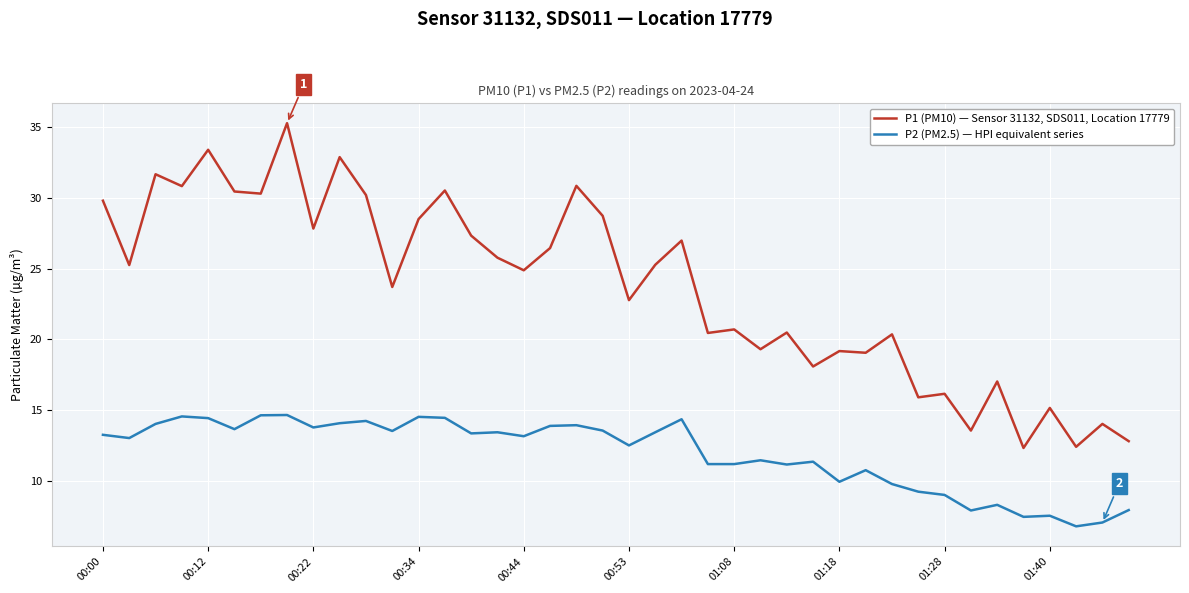

What is the difference between the maximum and minimum values in the P2 (PM2.5) — HPI equivalent series series?

7.9